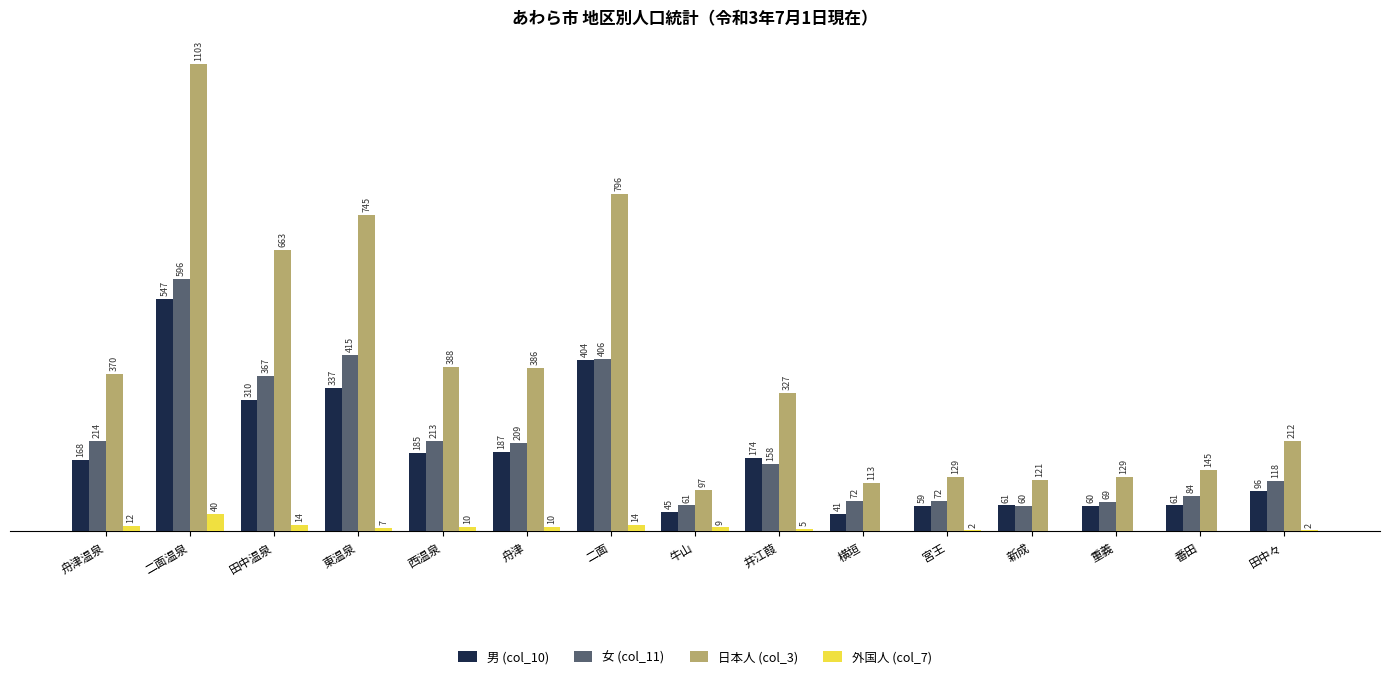

Is the value of 男 (col_10) at 西温泉 greater than the value of 日本人 (col_3) at 牛山?

Yes